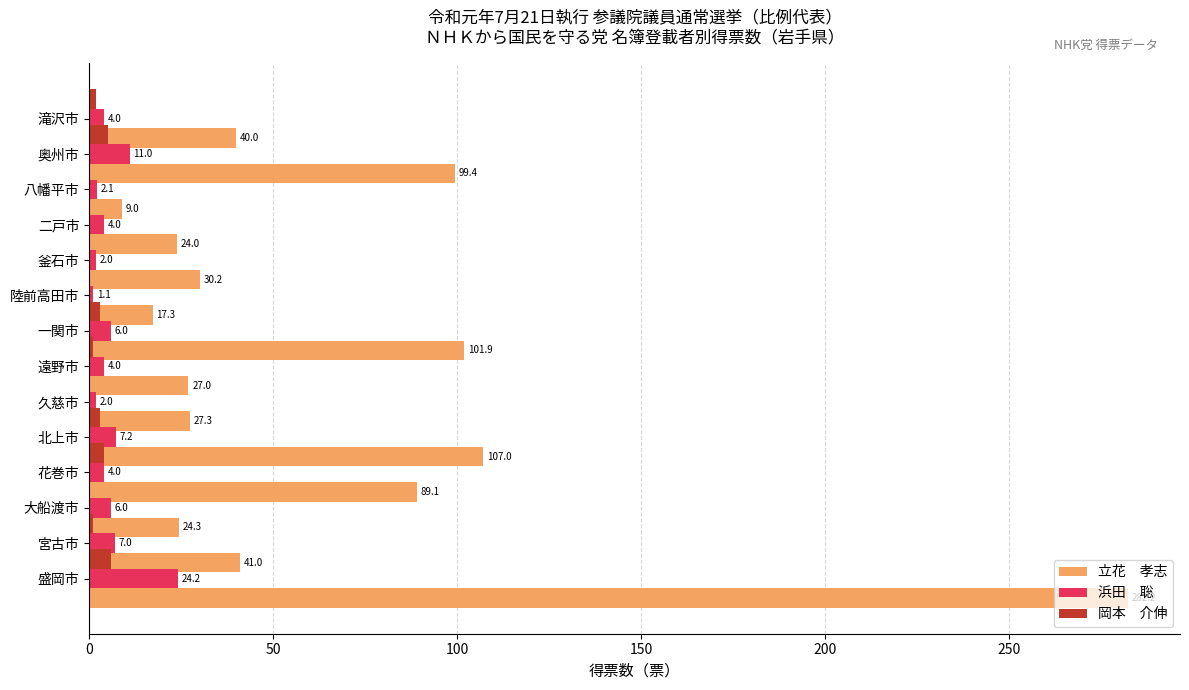

How many data points in 立花　孝志 are less than 40?

7